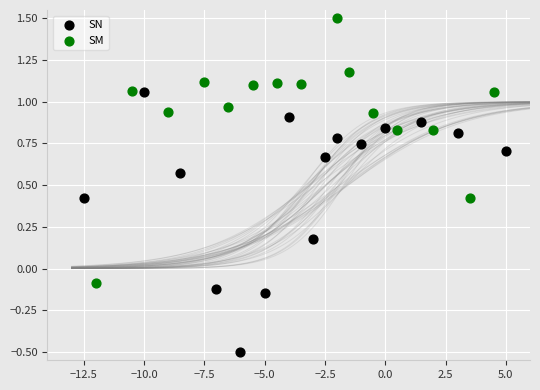

Which series contains the highest Y value?

SM